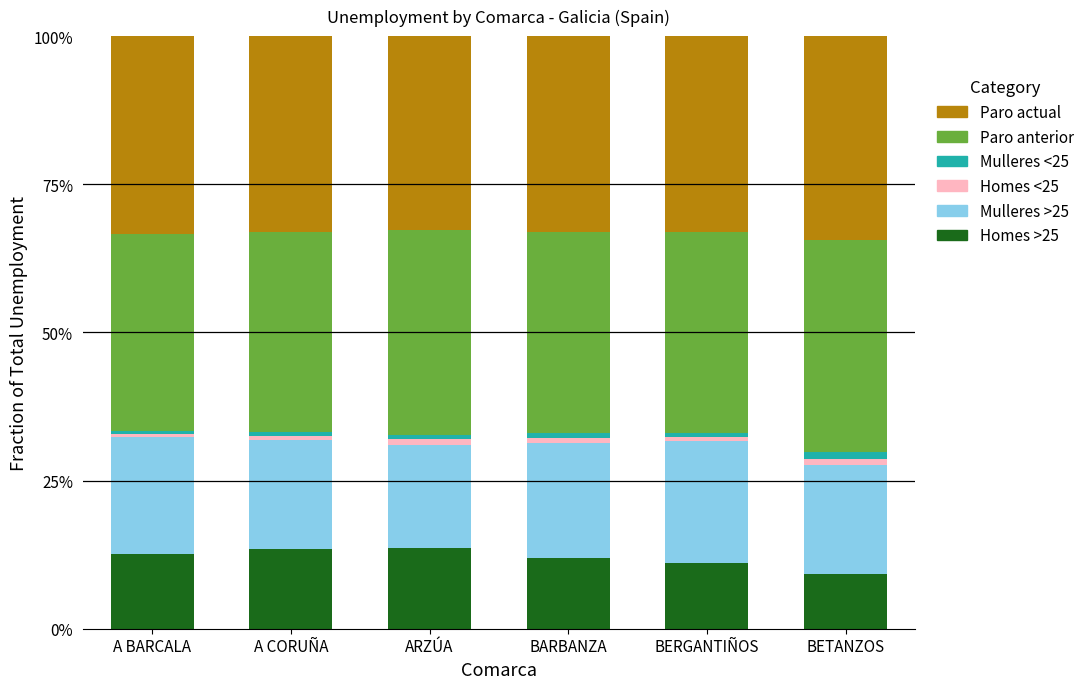

Count the number of data series in this chart.

6